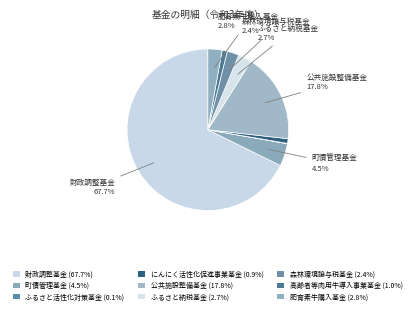

How many segments does this pie chart have?

9